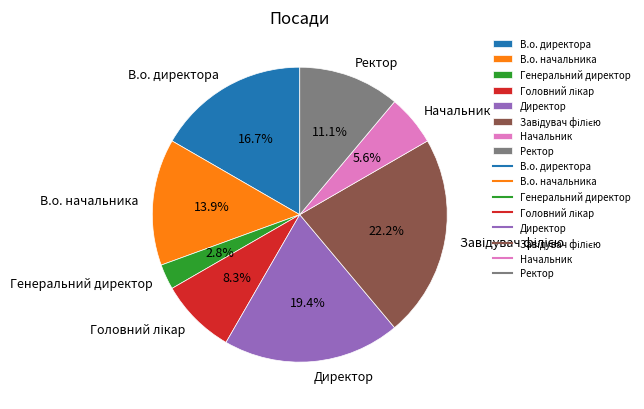

Does В.о. директора account for over 50% of the chart?

No